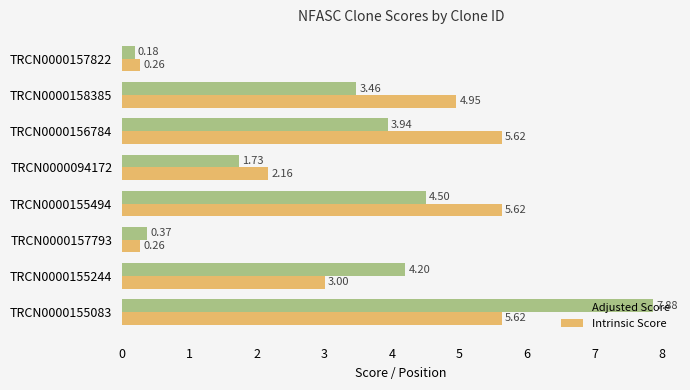

Rank the categories by Adjusted Score value from highest to lowest.

TRCN0000155083, TRCN0000155494, TRCN0000155244, TRCN0000156784, TRCN0000158385, TRCN0000094172, TRCN0000157793, TRCN0000157822